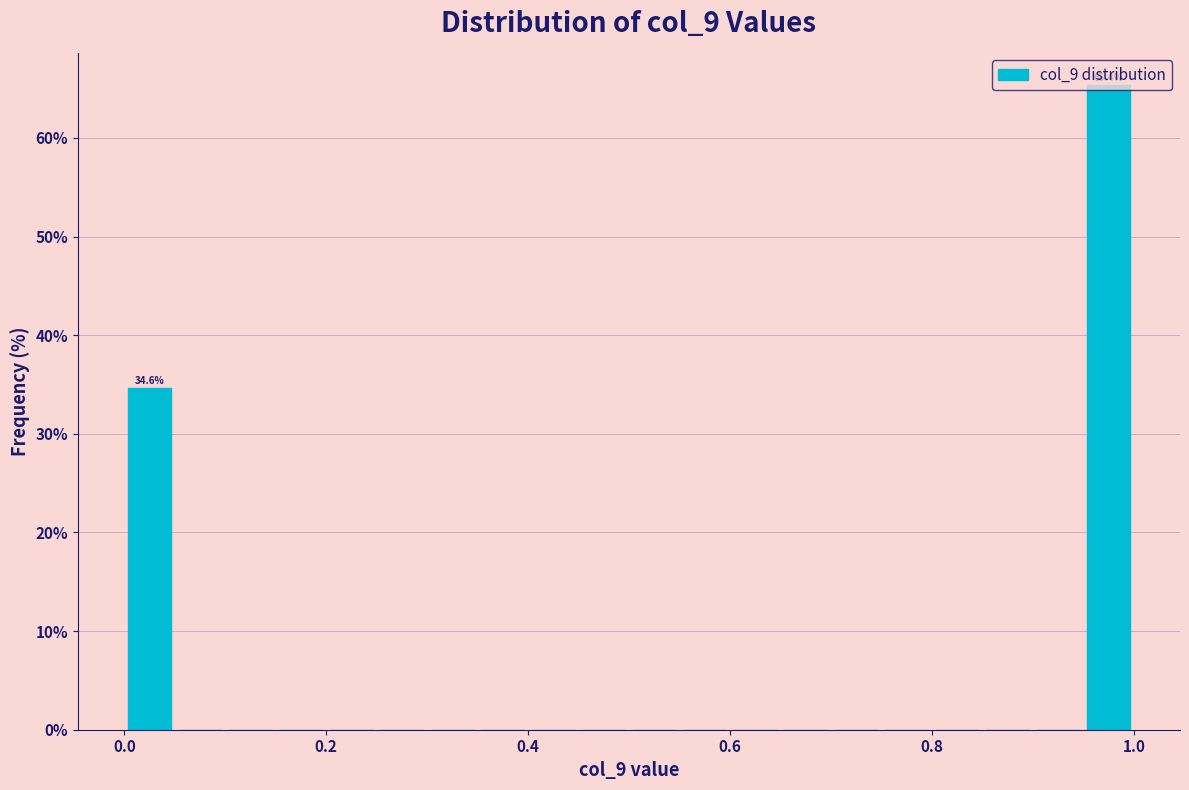

Read against the x-axis, roughly where is the centre of the tallest bar?

0.98